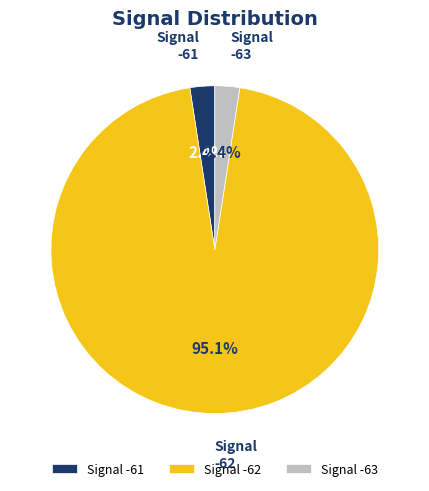

Between Signal -62 and Signal -63, which is larger?

Signal -62